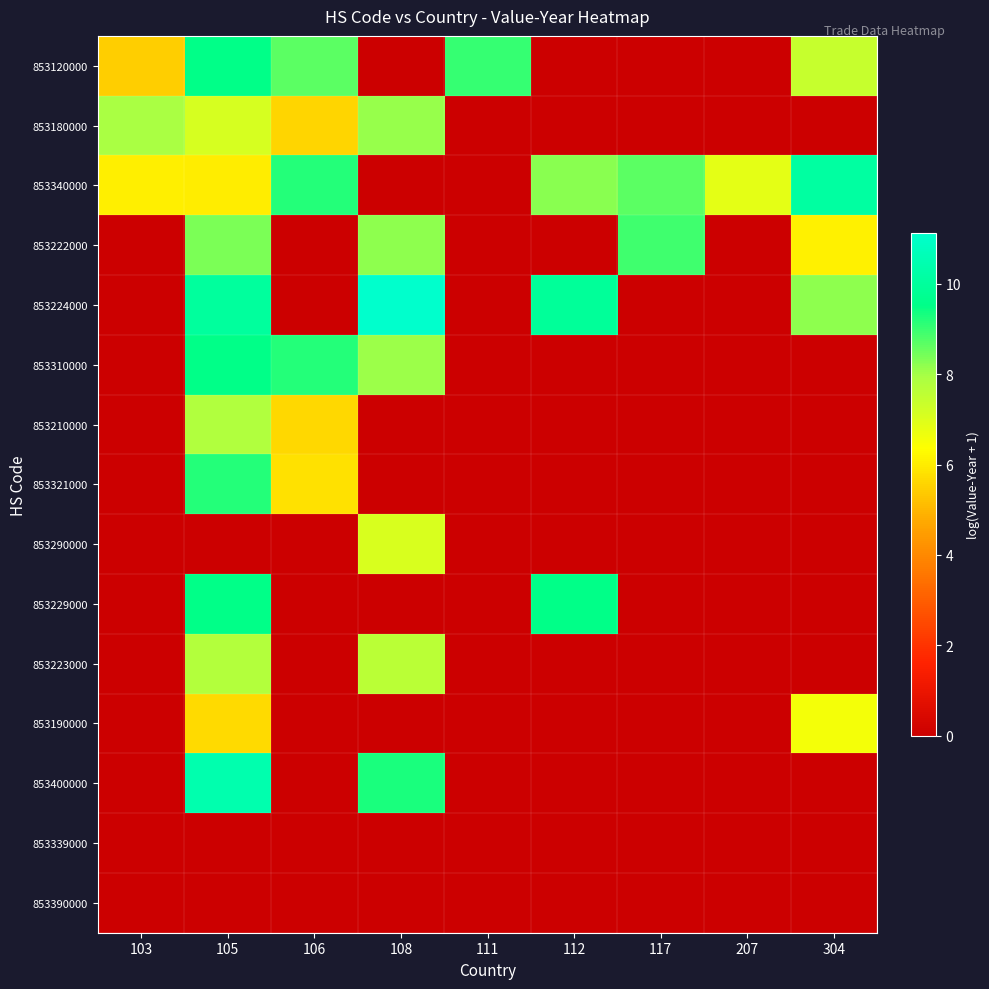

How many categories are shown in the chart?

9